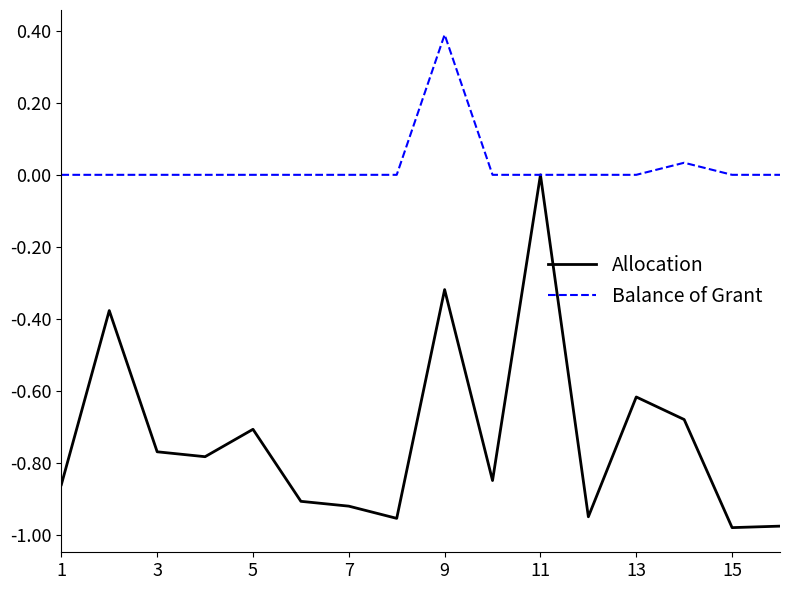

What is the greatest value displayed?

0.4